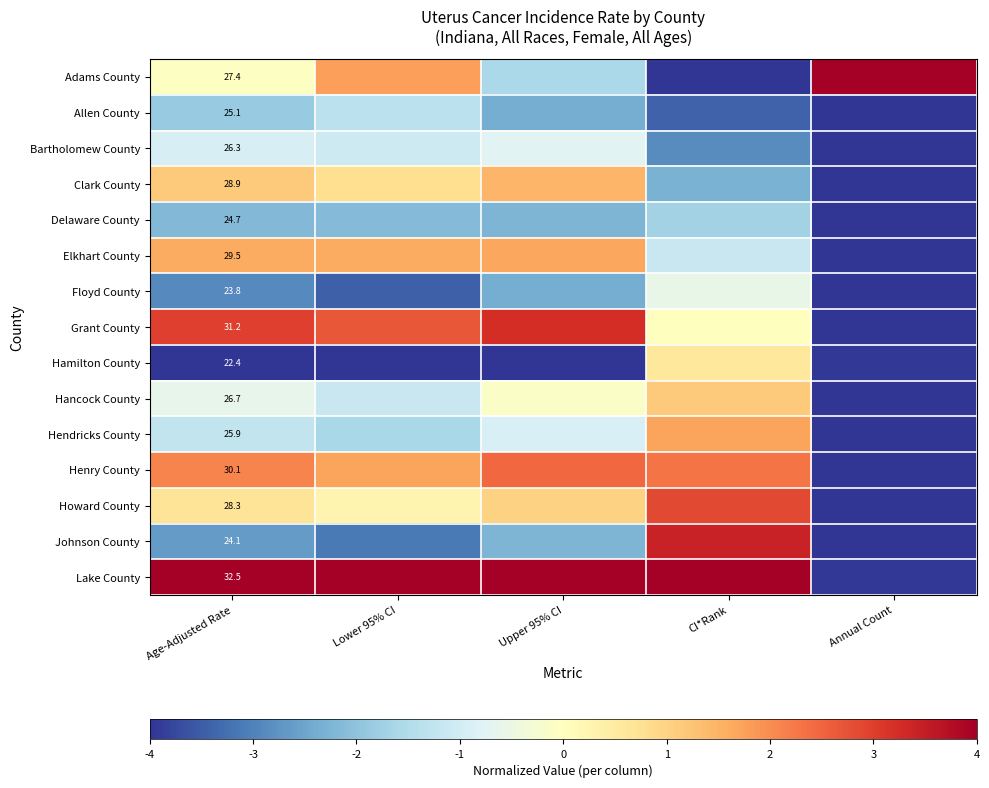

At Age-Adjusted Rate, list the series in order from smallest to largest.

Hamilton County, Floyd County, Johnson County, Delaware County, Allen County, Hendricks County, Bartholomew County, Hancock County, Adams County, Howard County, Clark County, Elkhart County, Henry County, Grant County, Lake County